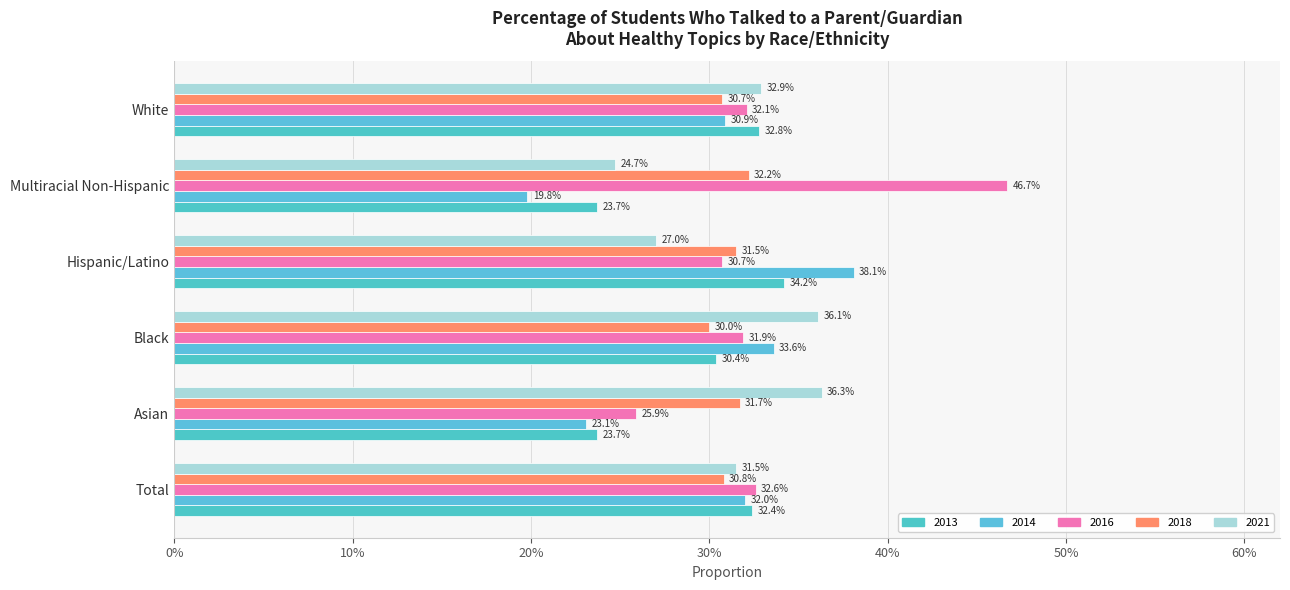

List the labels in order of 2014 value, largest first.

Hispanic/Latino, Black, Total, White, Asian, Multiracial Non-Hispanic